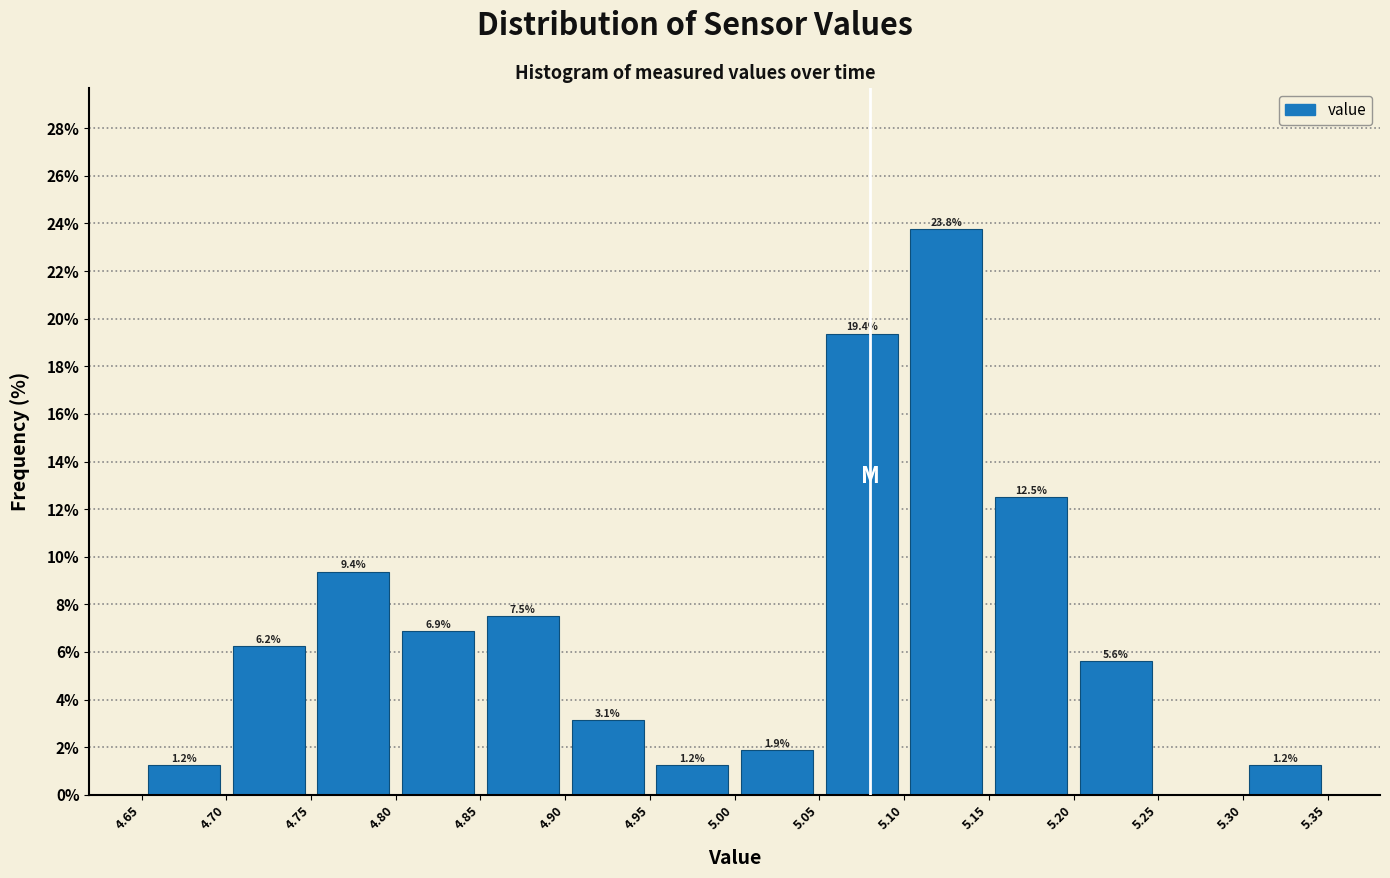

Over which range of the x-axis is the bar tallest?

5.10 to 5.15